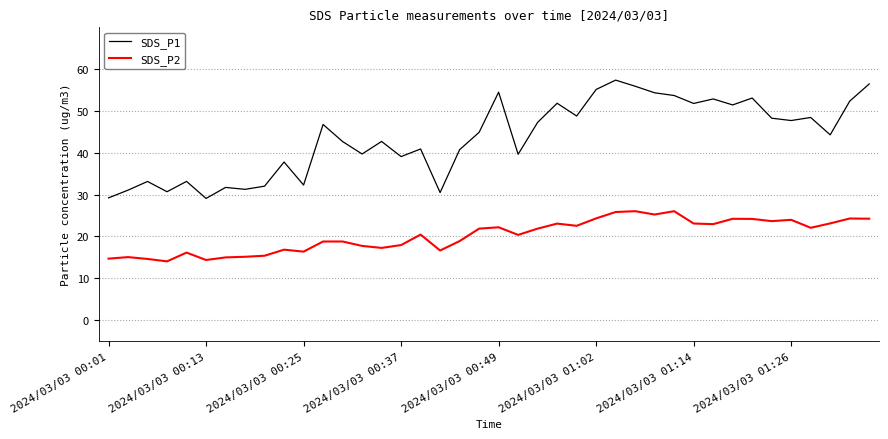

List the series in order of their overall mean, highest first.

SDS_P1, SDS_P2